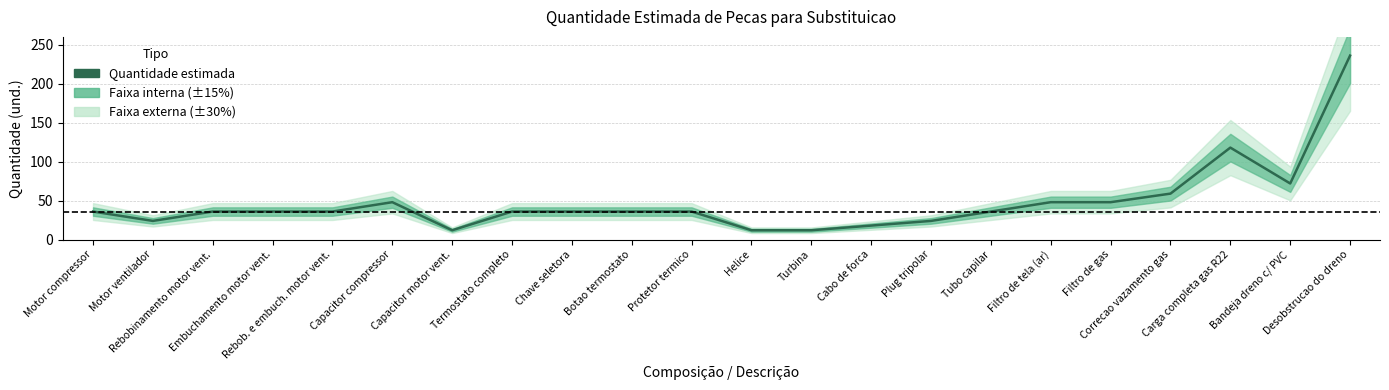

At which label is the value closest to 124?

Carga completa gas R22